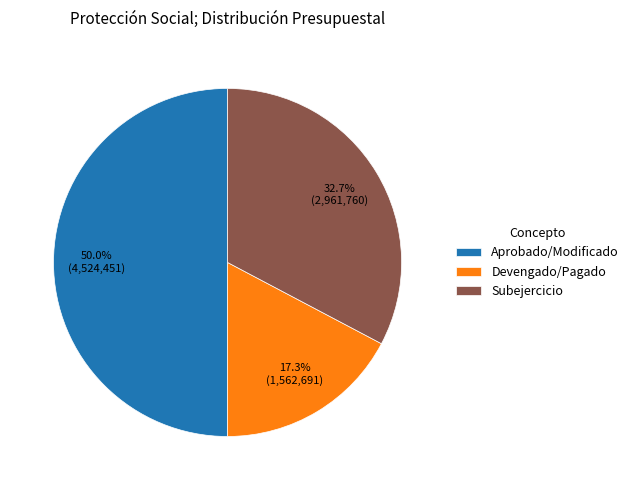

What is the total percentage of Subejercicio and Aprobado/Modificado?

82.7%